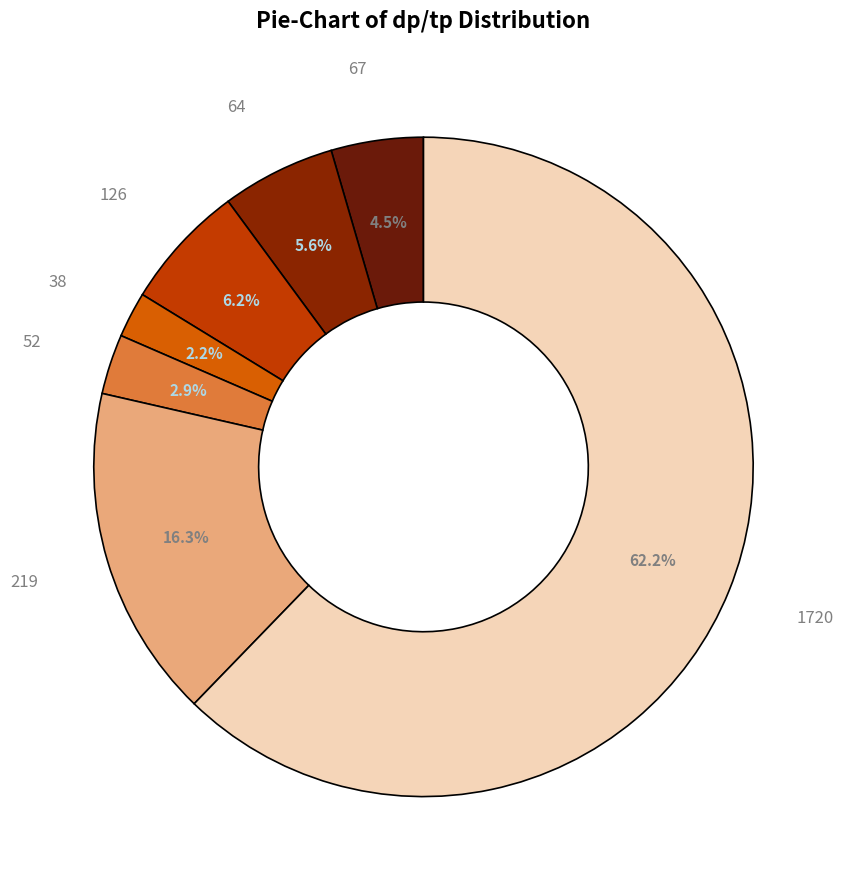

Which has a higher value, 38 or 67?

67